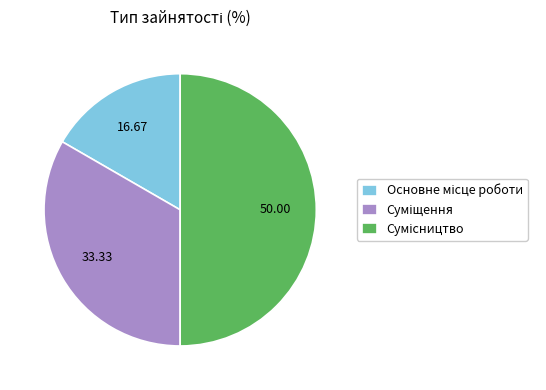

What is the change in value from Основне місце роботи to Суміщення?

+1